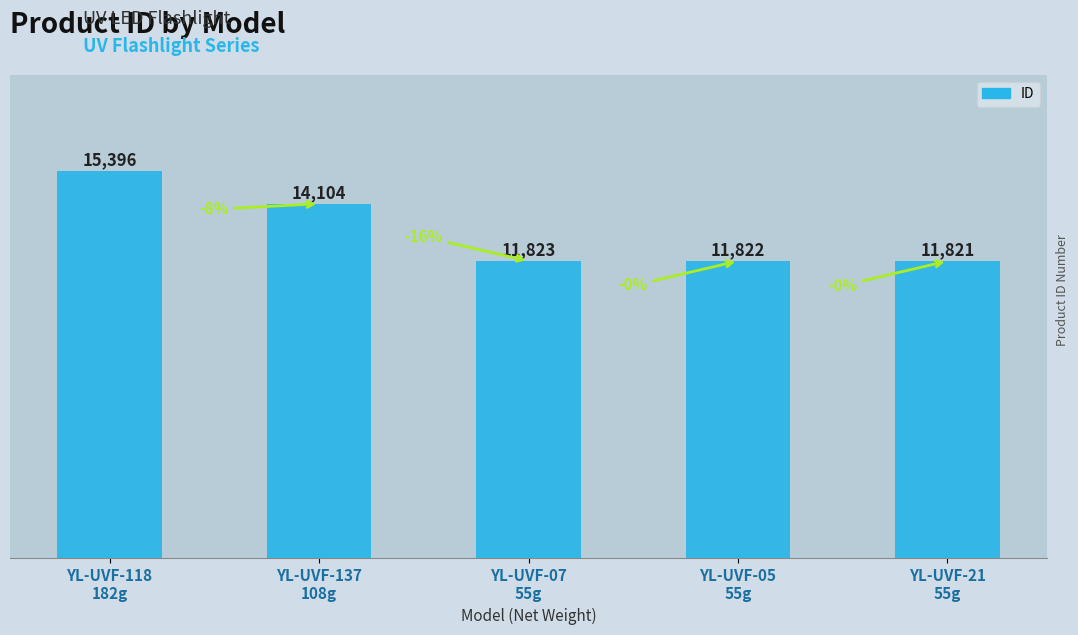

What is the difference between the maximum and minimum values?

3575